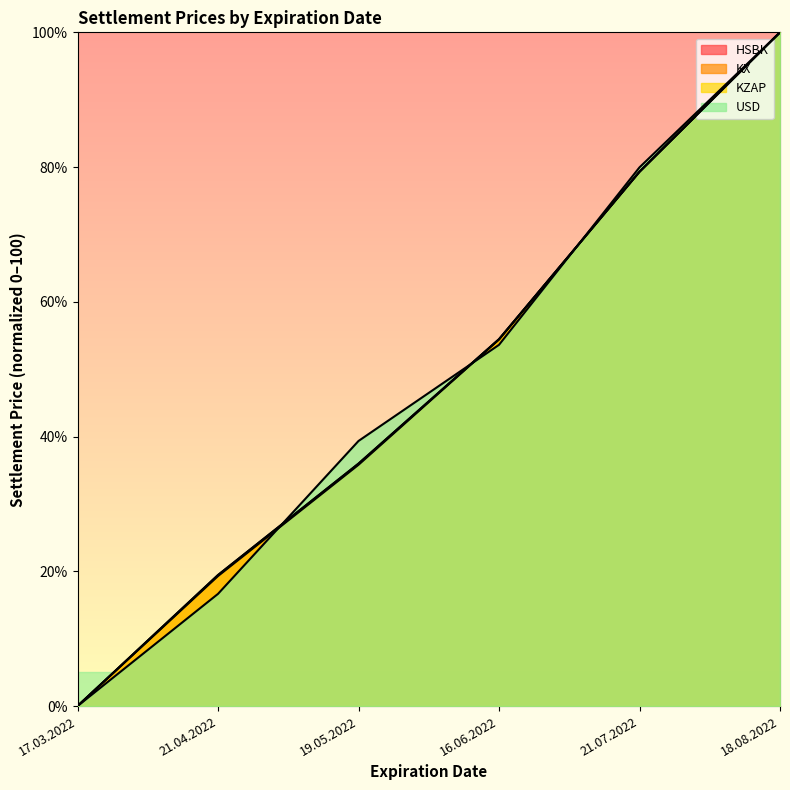

Reading left to right, list all the values displayed in this chart.

HSBK: 0.0	19.3	35.8	54.4	79.3	100.0
KX: 0.0	19.5	36.0	54.5	79.3	100.0
KZAP: 0.0	19.4	36.0	54.5	79.3	100.0
USD: 0.0	16.7	39.3	53.6	80.0	100.0